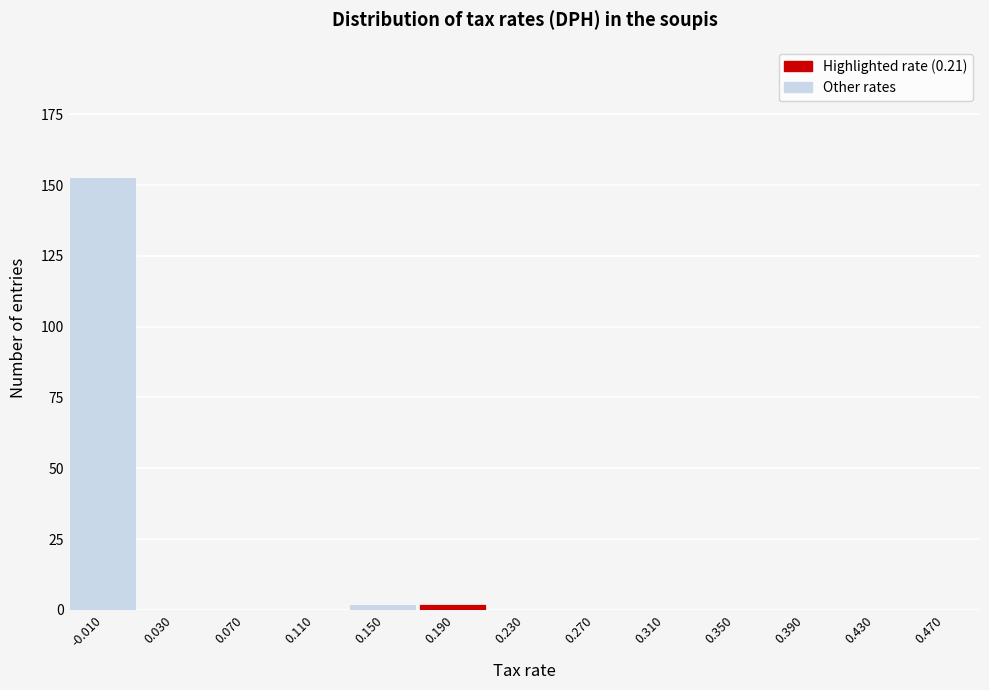

Reading right to left, extract all data points from this chart.

0.470=0	0.430=0	0.390=0	0.350=0	0.310=0	0.270=0	0.230=0	0.190=2	0.150=2	0.110=0	0.070=0	0.030=0	-0.010=153